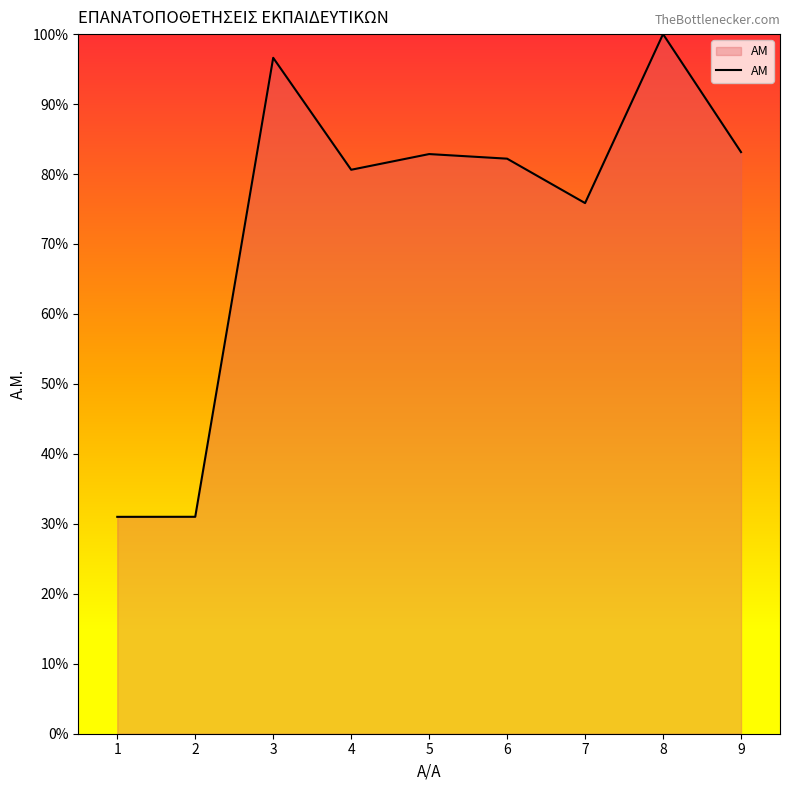

What is the minimum value shown in the chart?

31.0